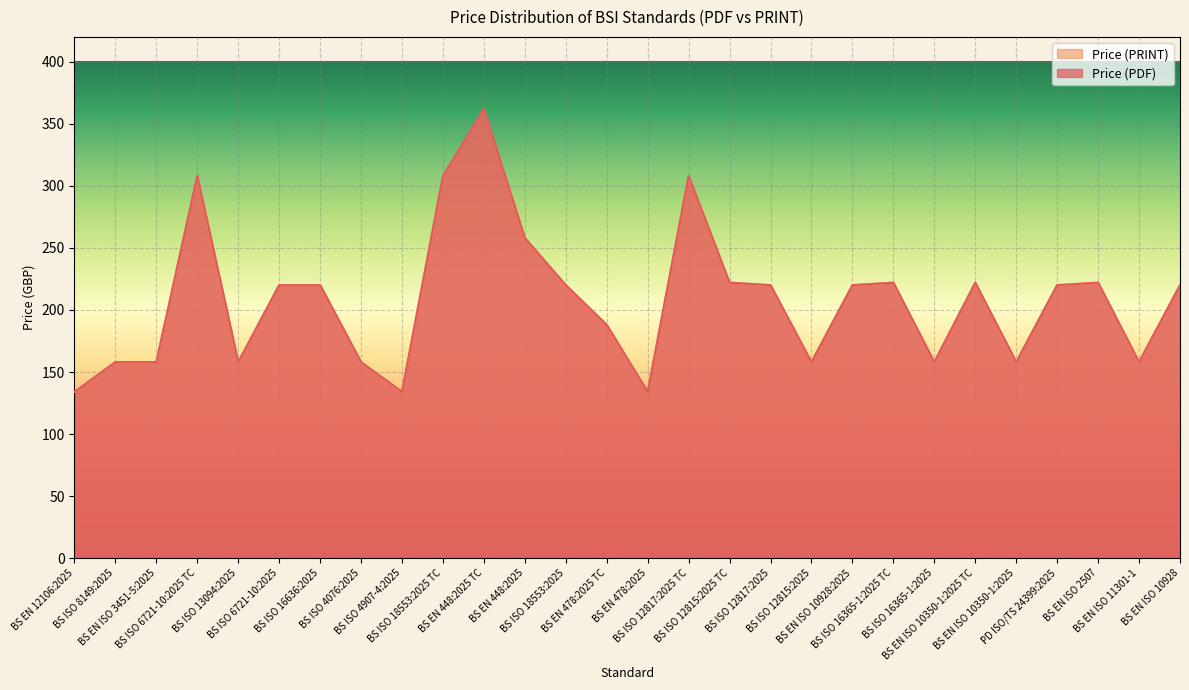

What are all the series names shown in the legend?

Price (PDF), Price (PRINT)